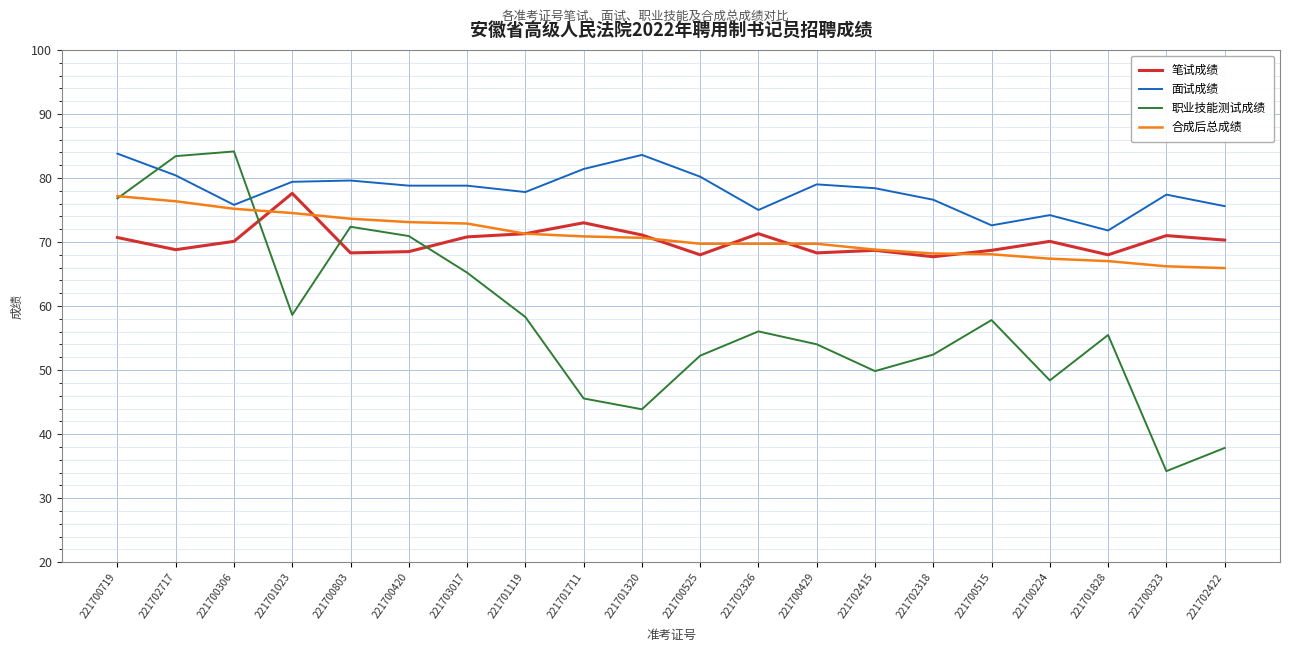

Which category has the lowest value in the 面试成绩 series?

221701828